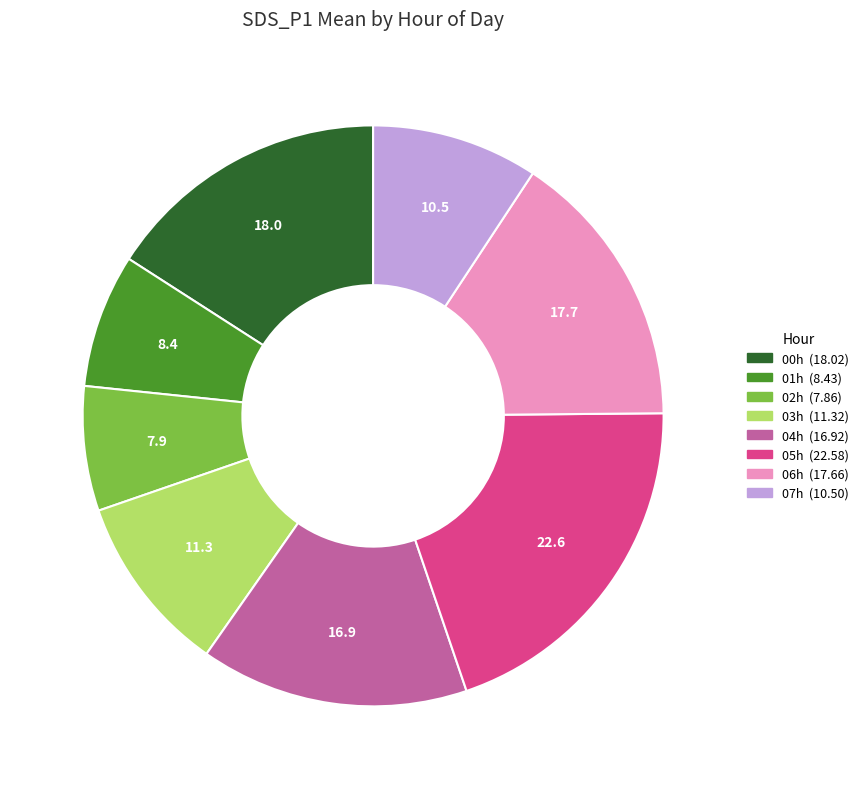

Does any single category account for the majority?

No